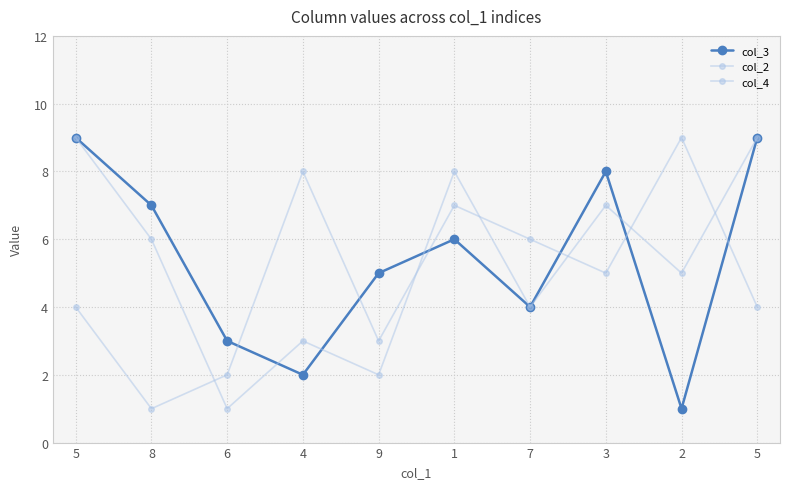

Which series ends up on top after the final intersection of col_2 and col_3?

col_3